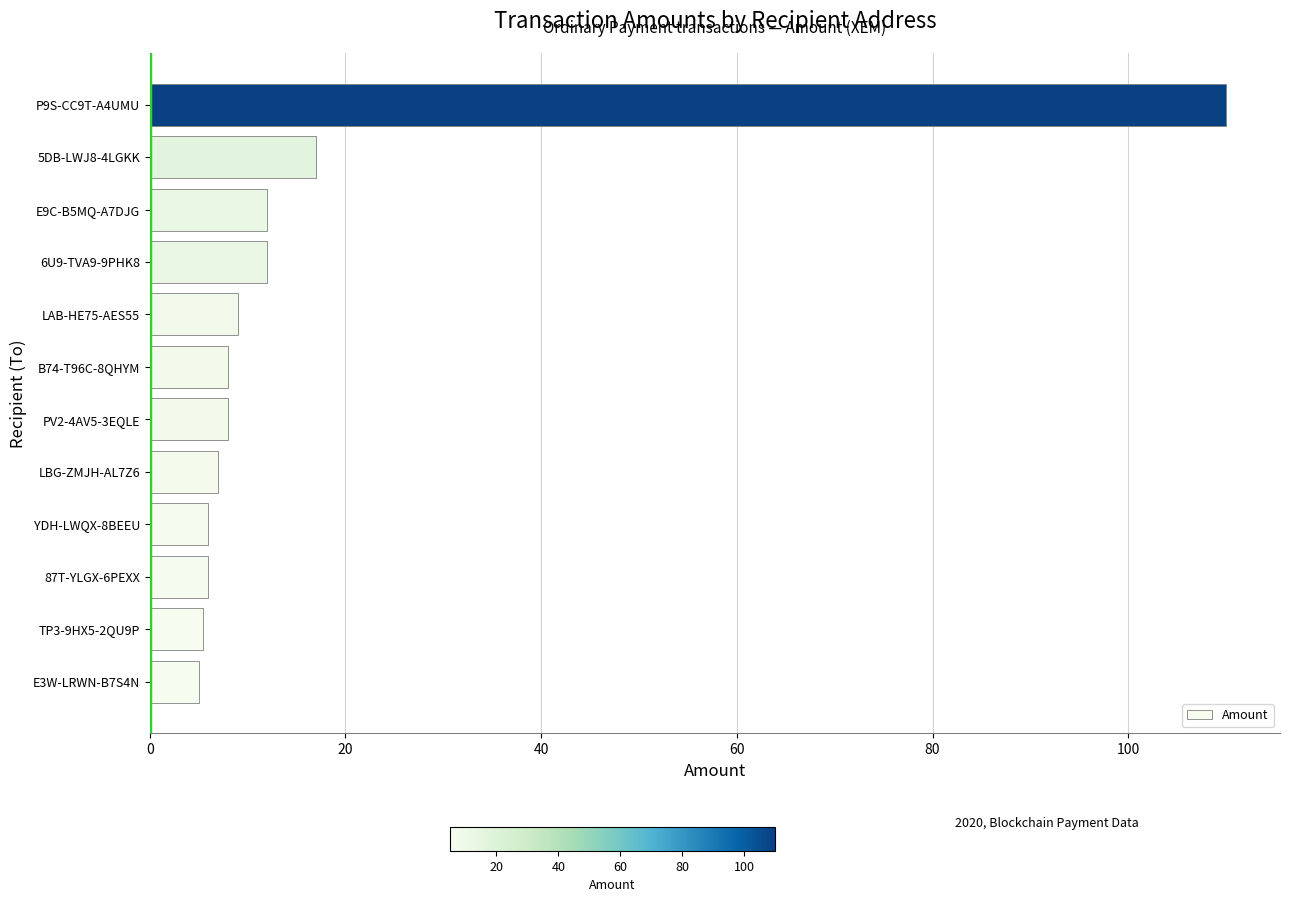

What is the difference between the maximum and second lowest values?

104.6